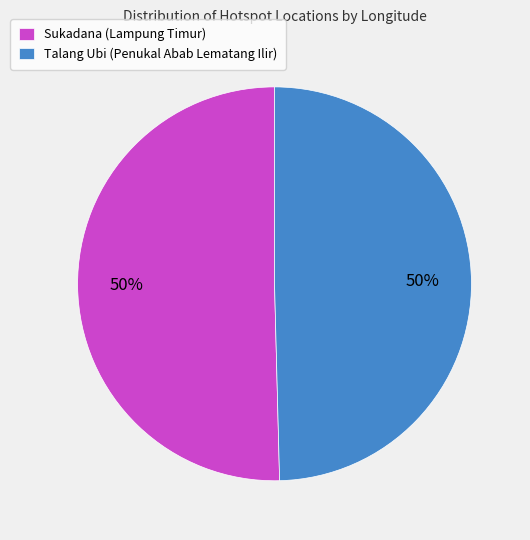

Approximately how many times larger is the value at Talang Ubi (Penukal Abab Lematang Ilir) compared to Sukadana (Lampung Timur)?

1.0